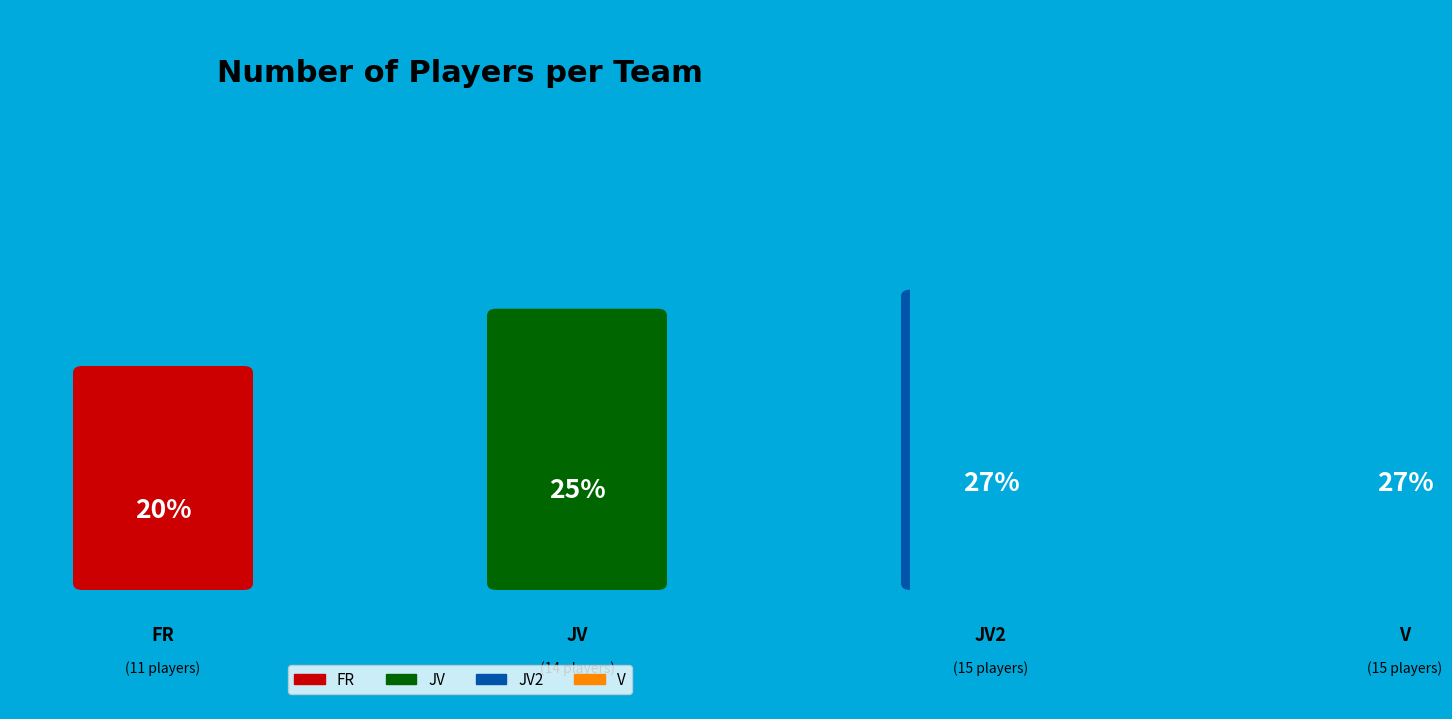

Is V the majority of the pie?

No